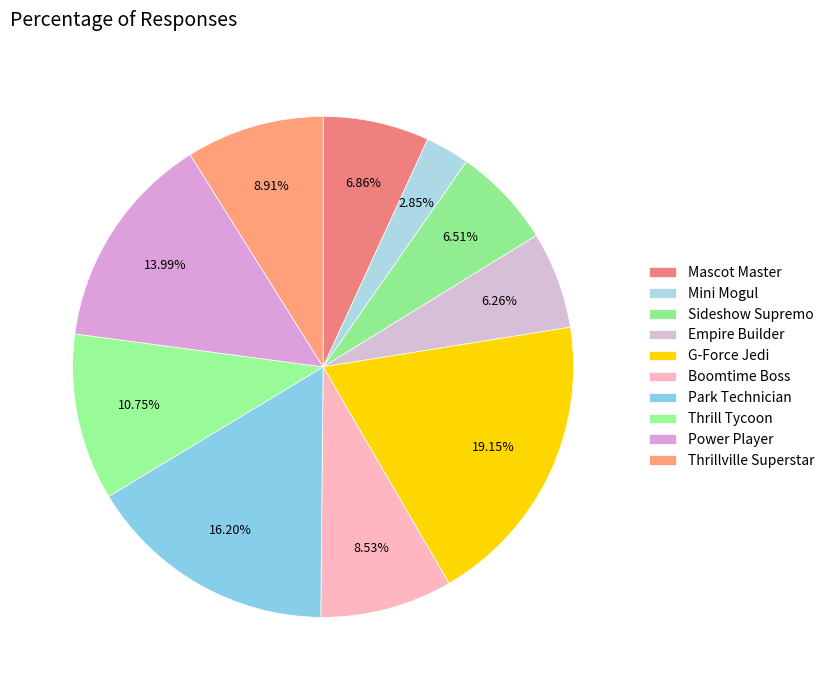

Is it true that Mini Mogul is 3% of the pie?

True